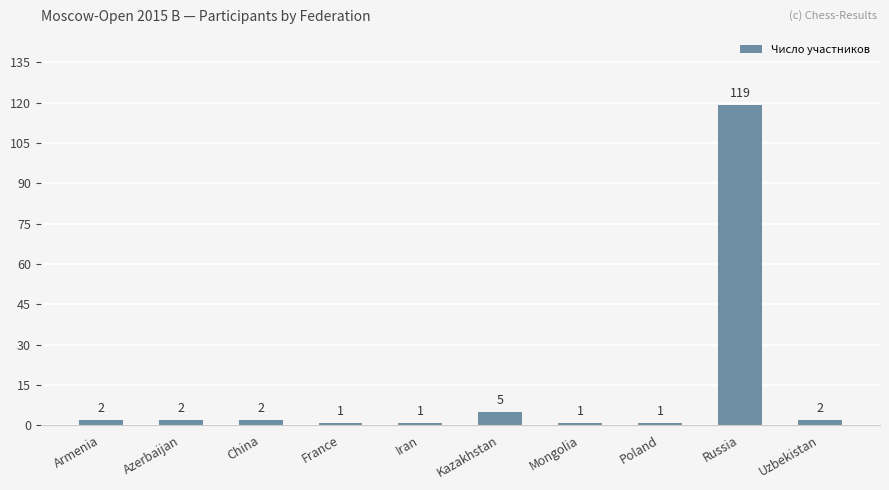

What is the average value?

14